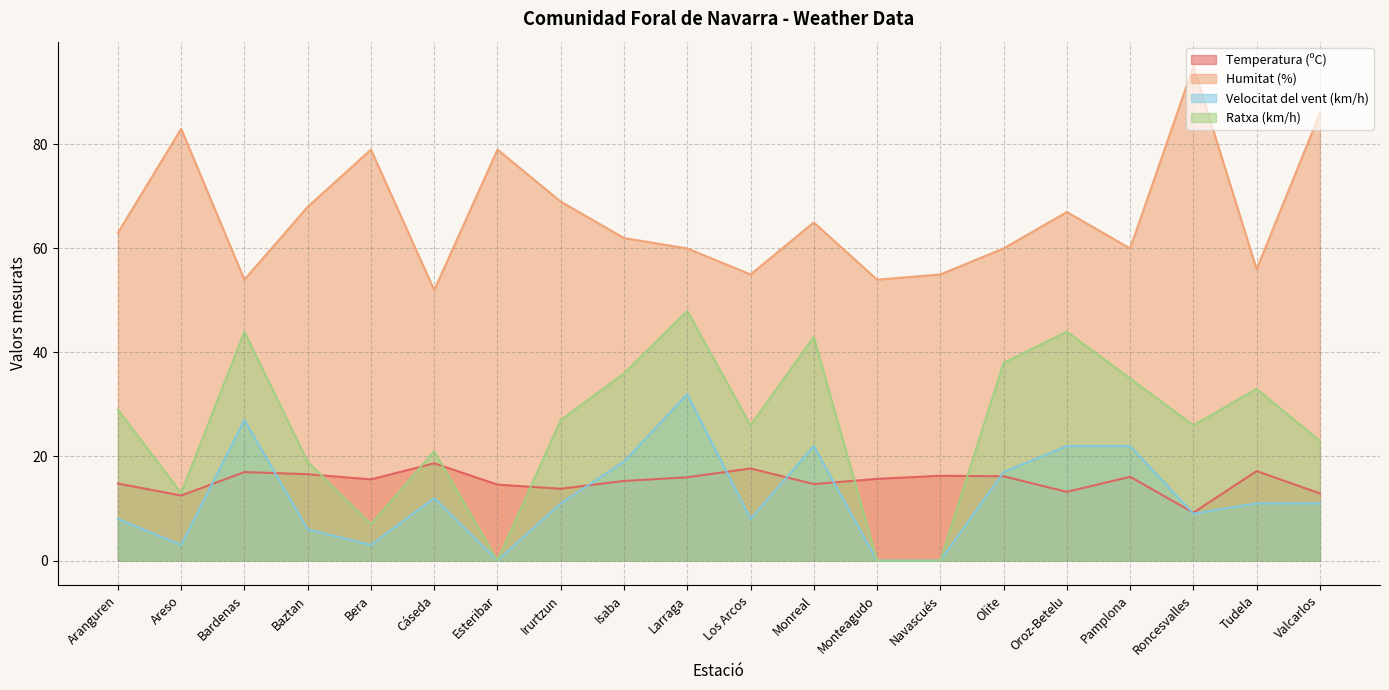

Rank the series at Los Arcos from lowest to highest value.

Velocitat del vent (km/h), Temperatura (ºC), Ratxa (km/h), Humitat (%)